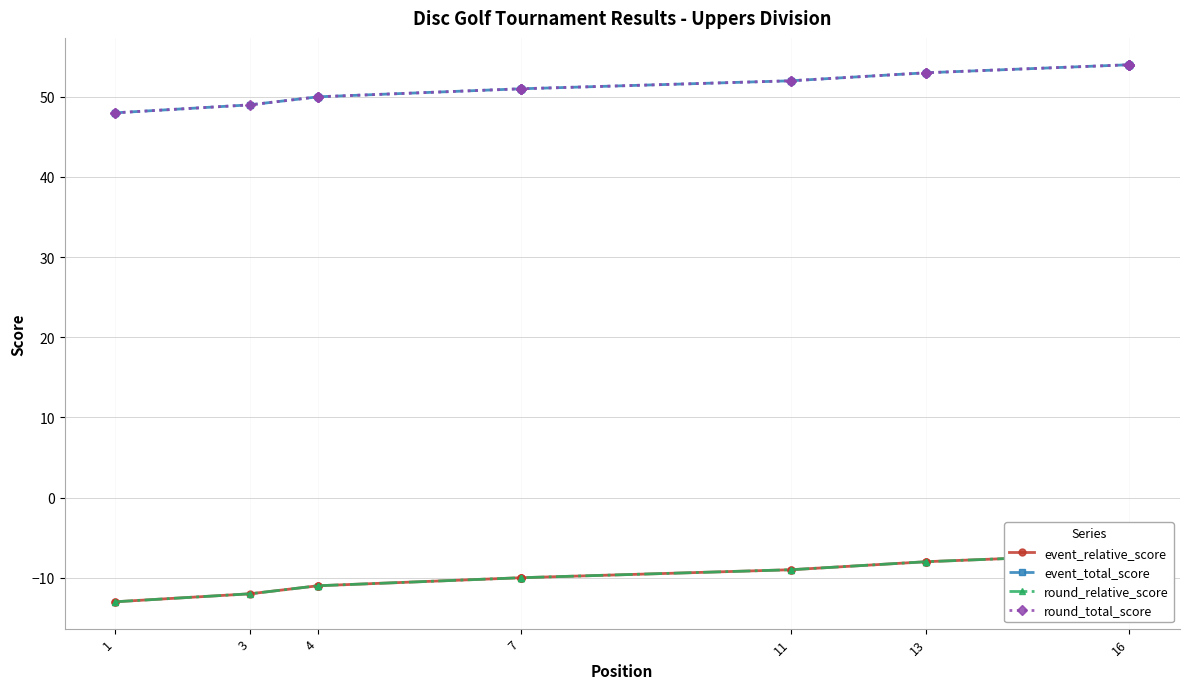

True or false: event_total_score and round_total_score intersect in this chart.

False